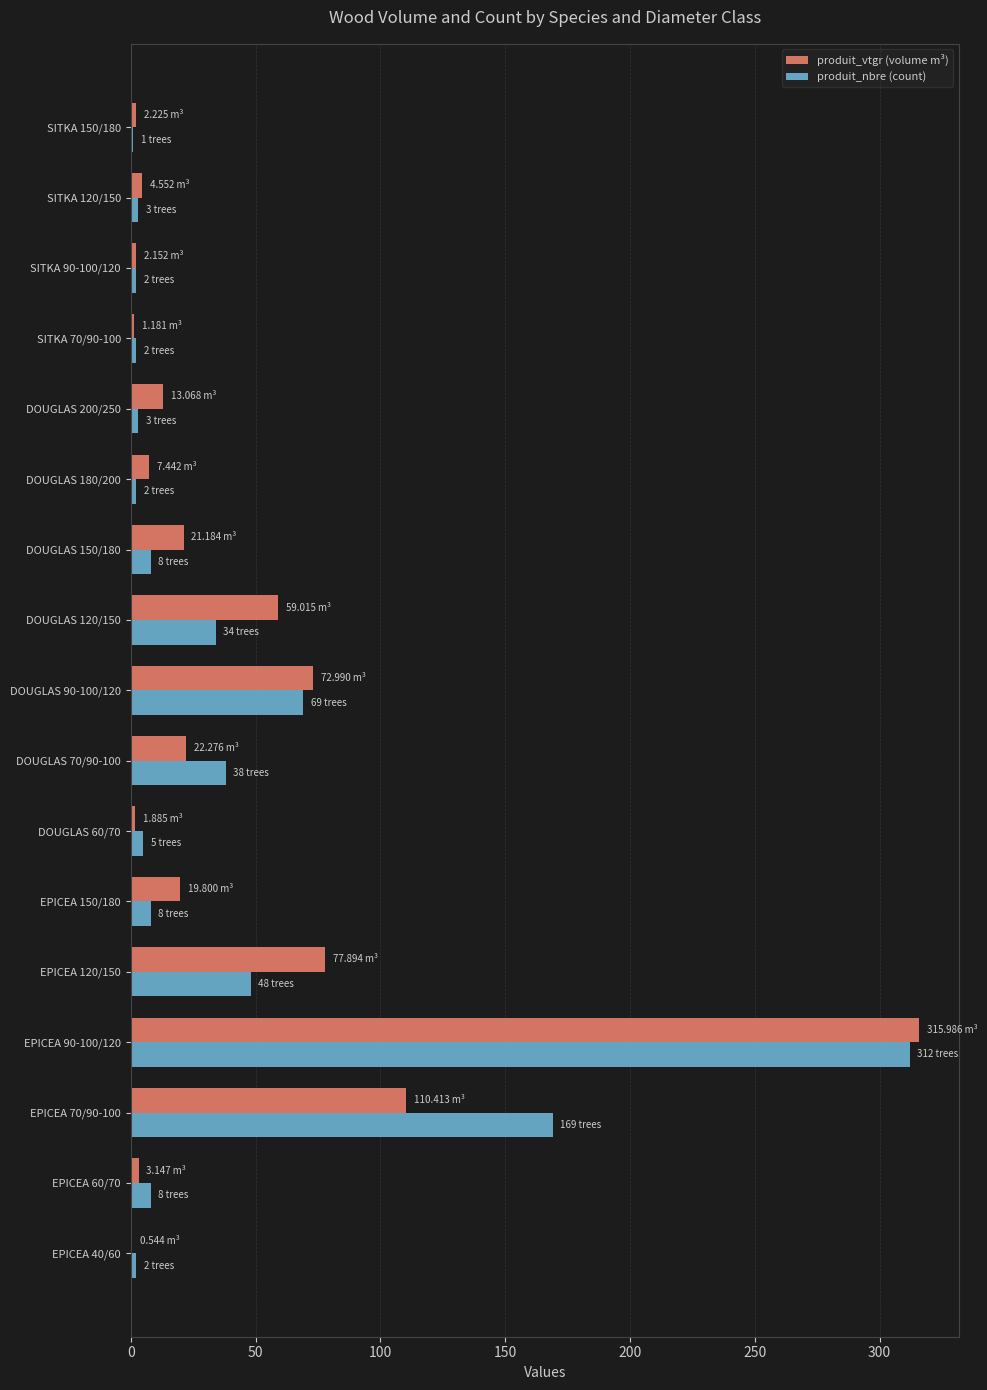

Which series changed the most between EPICEA 120/150 and DOUGLAS 180/200?

produit_vtgr (volume m³)